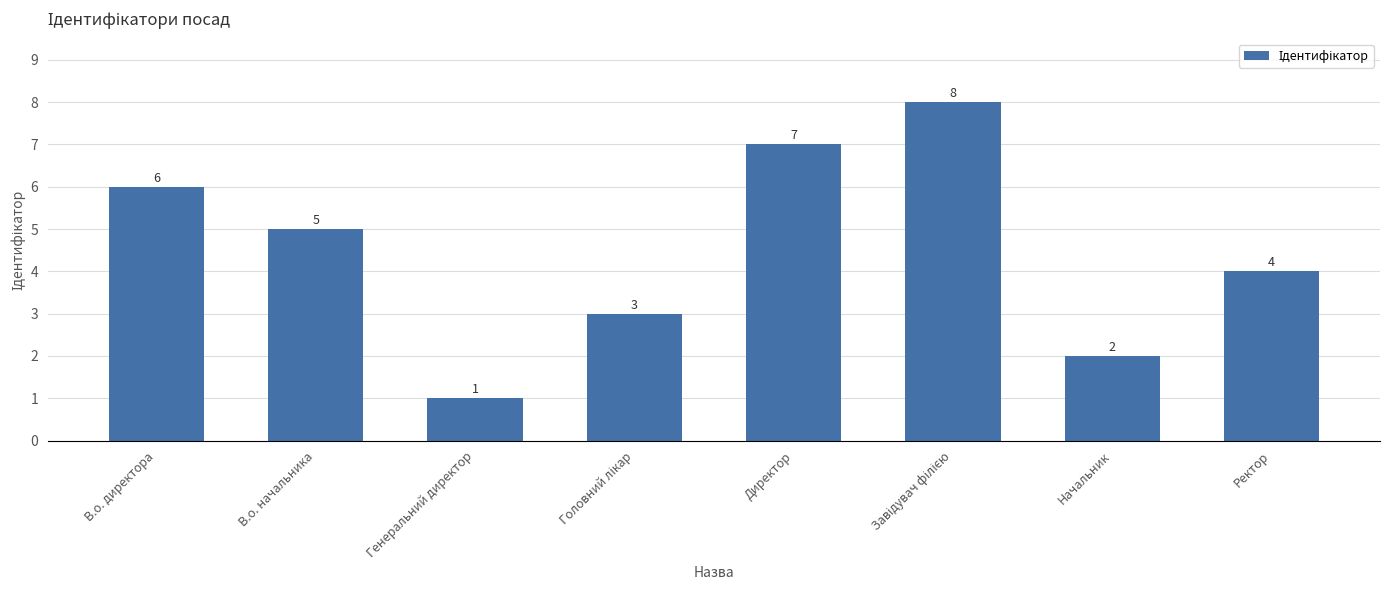

What is the sum of all values?

36